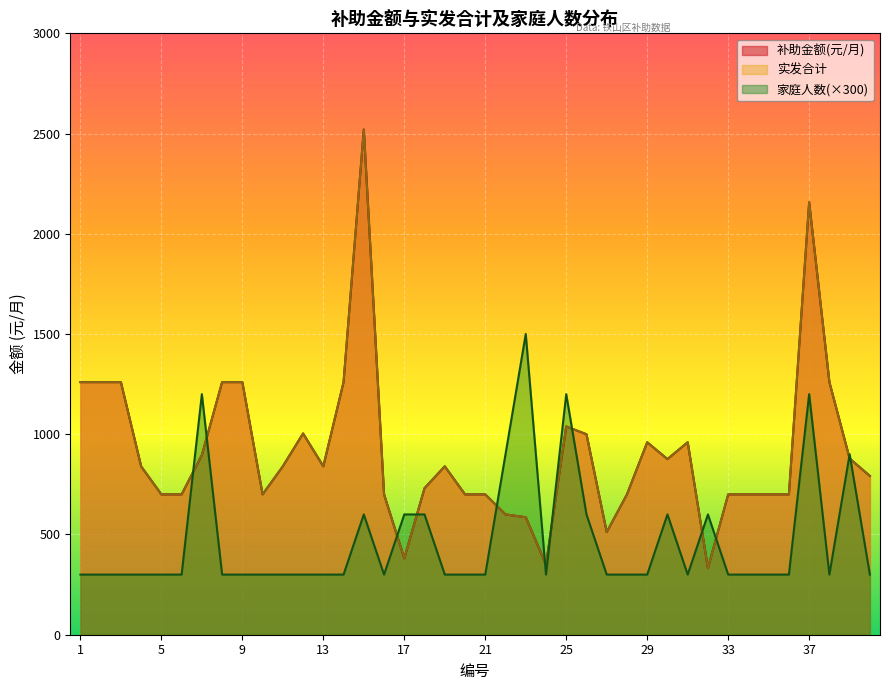

What is the difference between the maximum and minimum values in the 实发合计 series?

2188